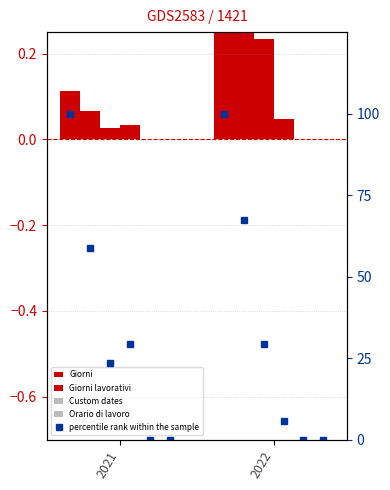

How many bars are there in total?

8